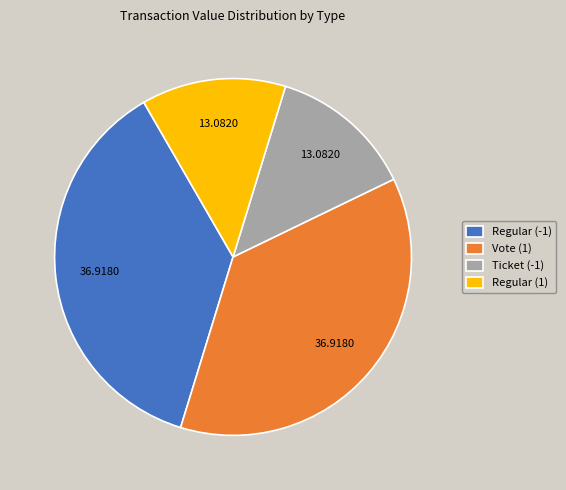

Approximately how many times larger is the value at Regular (1) compared to Regular (-1)?

0.4